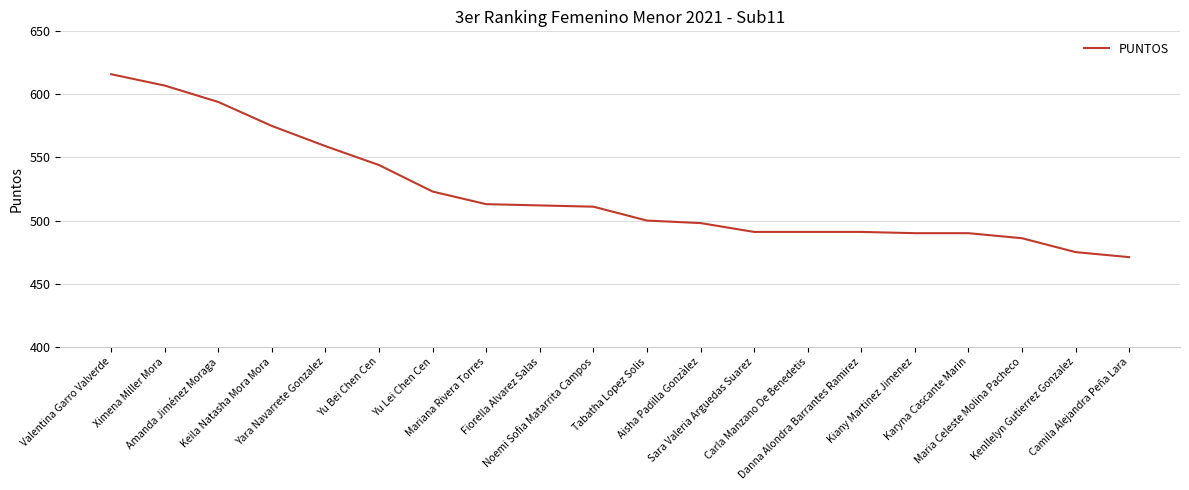

How many lines are shown in the chart?

1